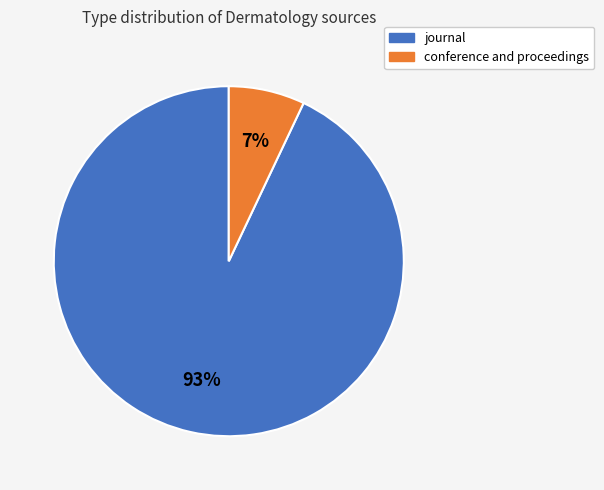

Which slice is the smallest?

conference and proceedings